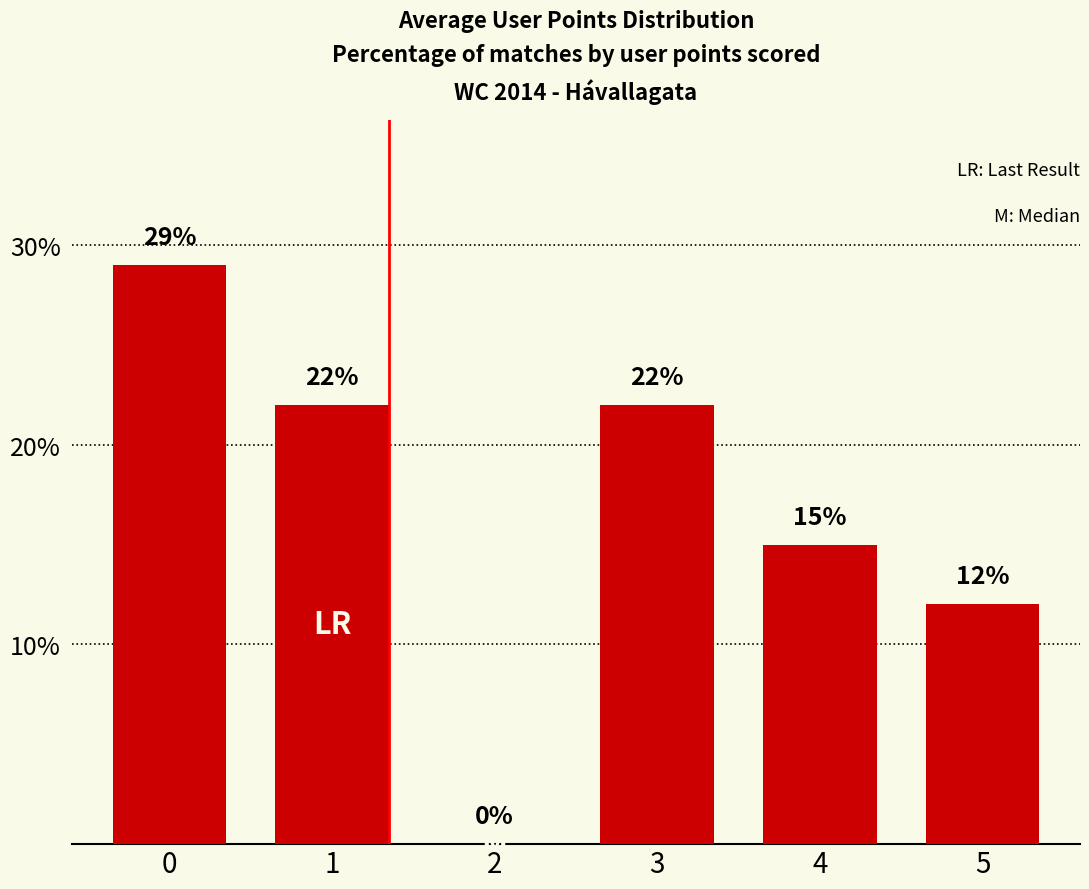

What is the approximate value at 5?

12